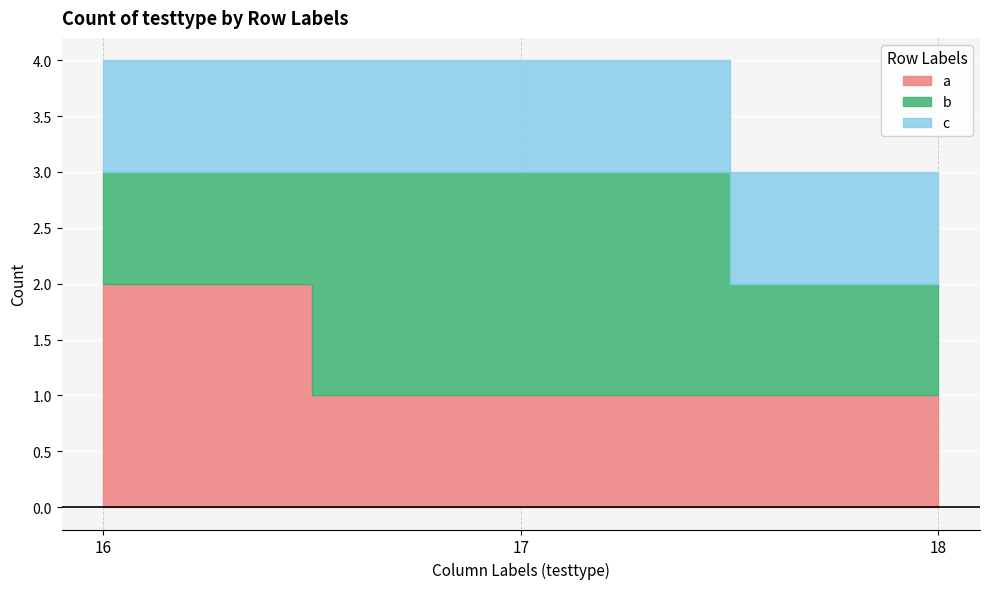

Rank the series at 17 from lowest to highest value.

a, c, b